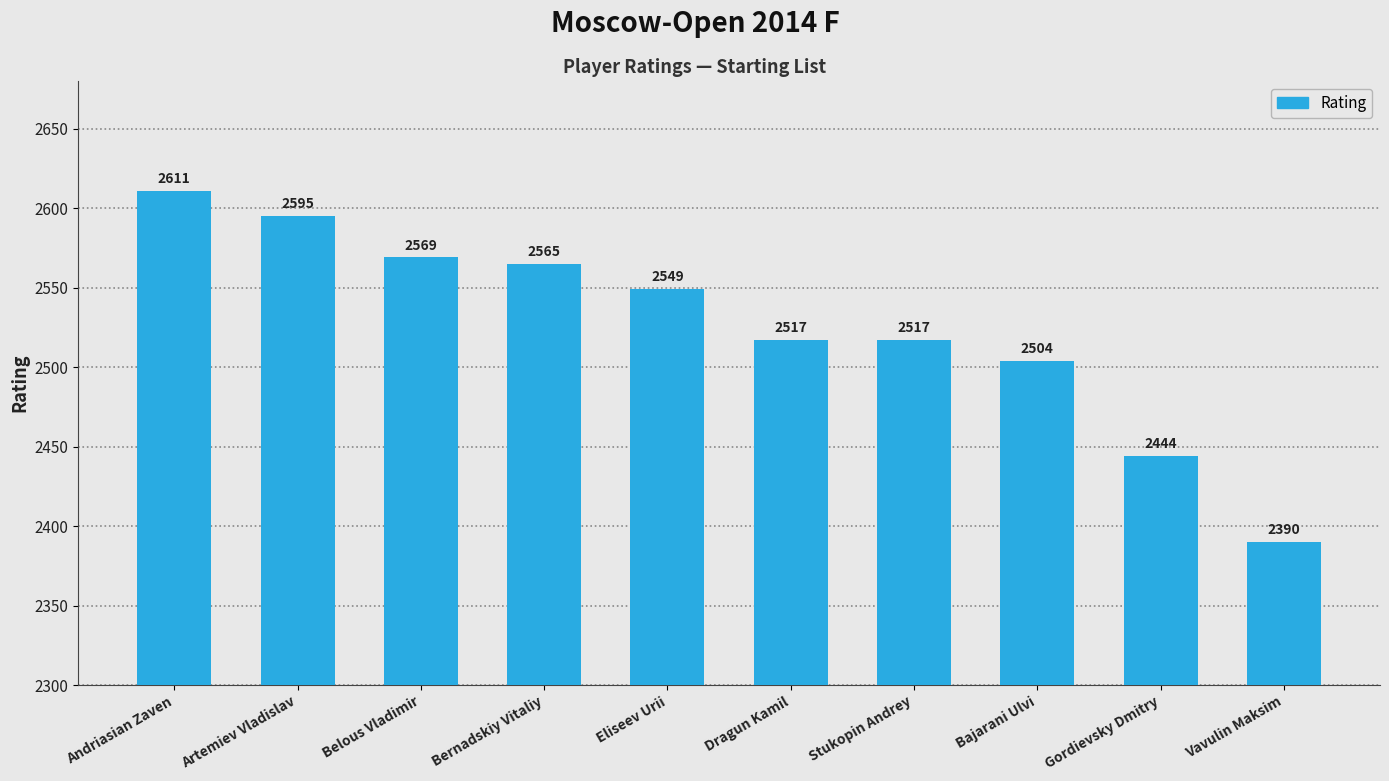

At which category does the chart reach its minimum across all series?

Vavulin Maksim